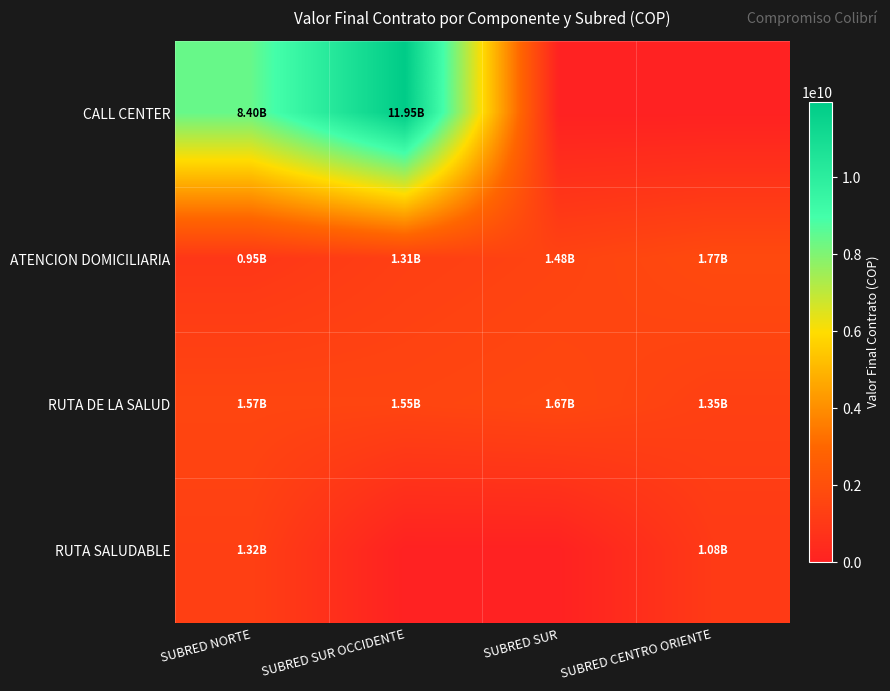

List the series in order of their peak value, lowest first.

RUTA SALUDABLE, RUTA DE LA SALUD, ATENCION DOMICILIARIA, CALL CENTER